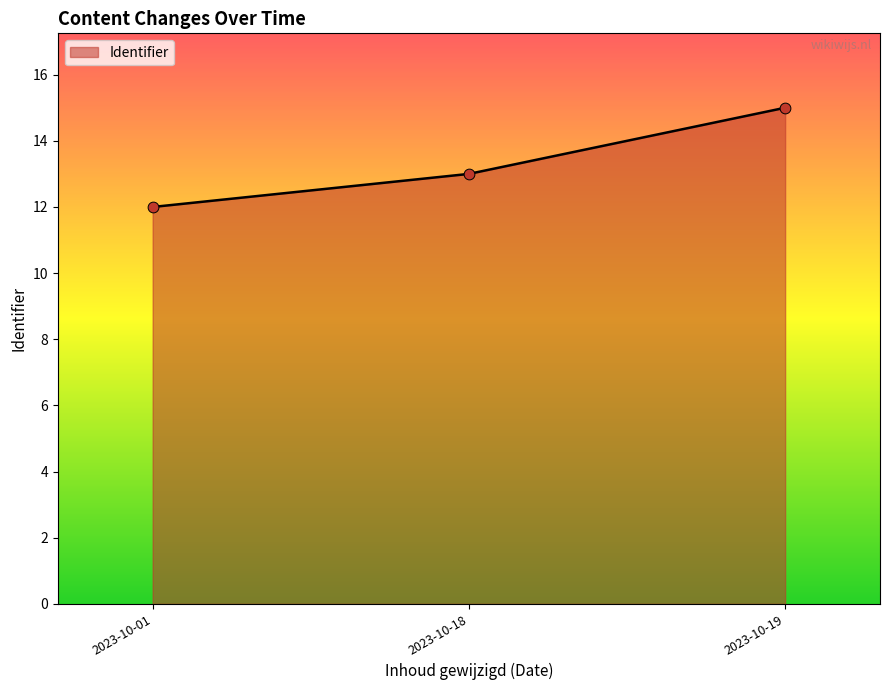

What is the change in value from 2023-10-18 to 2023-10-19?

+2